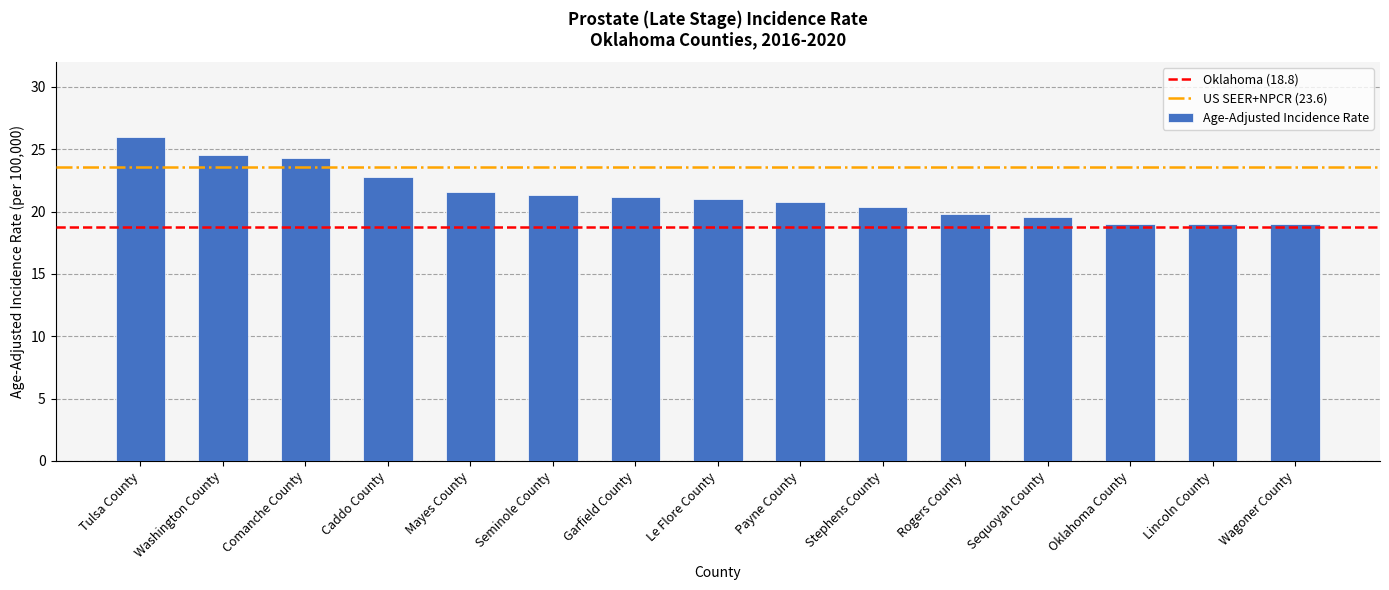

What is the value of the 15th bar from the left?

19.0